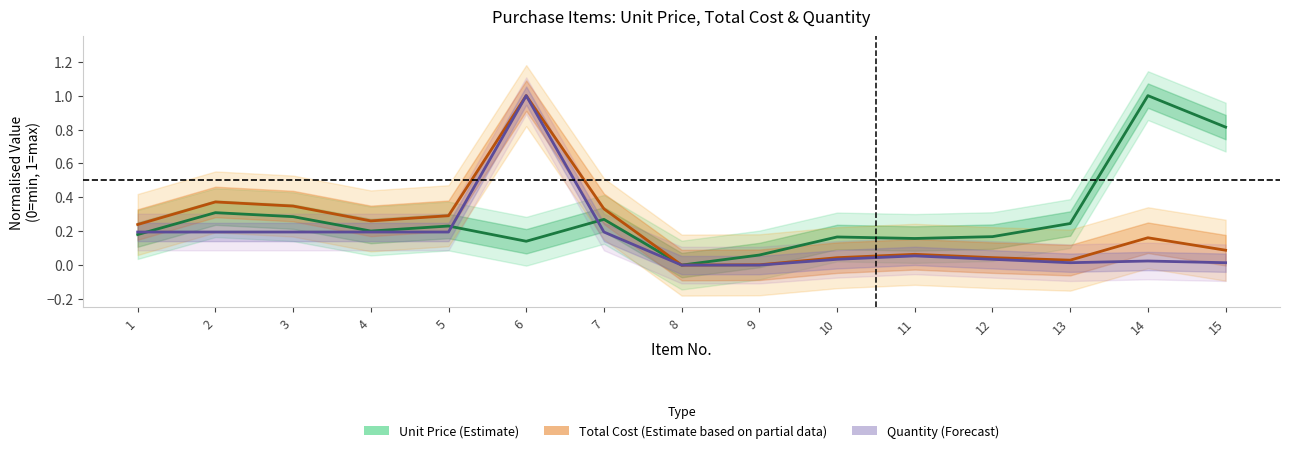

Where do Unit Price (Estimate) and Quantity (Forecast) first cross each other?

1 and 2